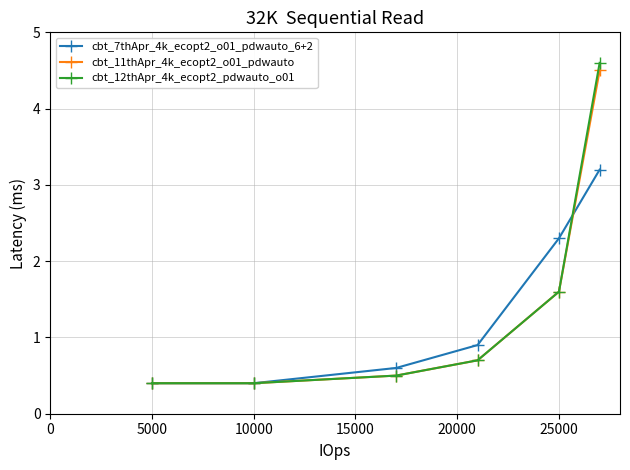

Count the cbt_7thApr_4k_ecopt2_o01_pdwauto_6+2 values in the range 0 to 2.

4